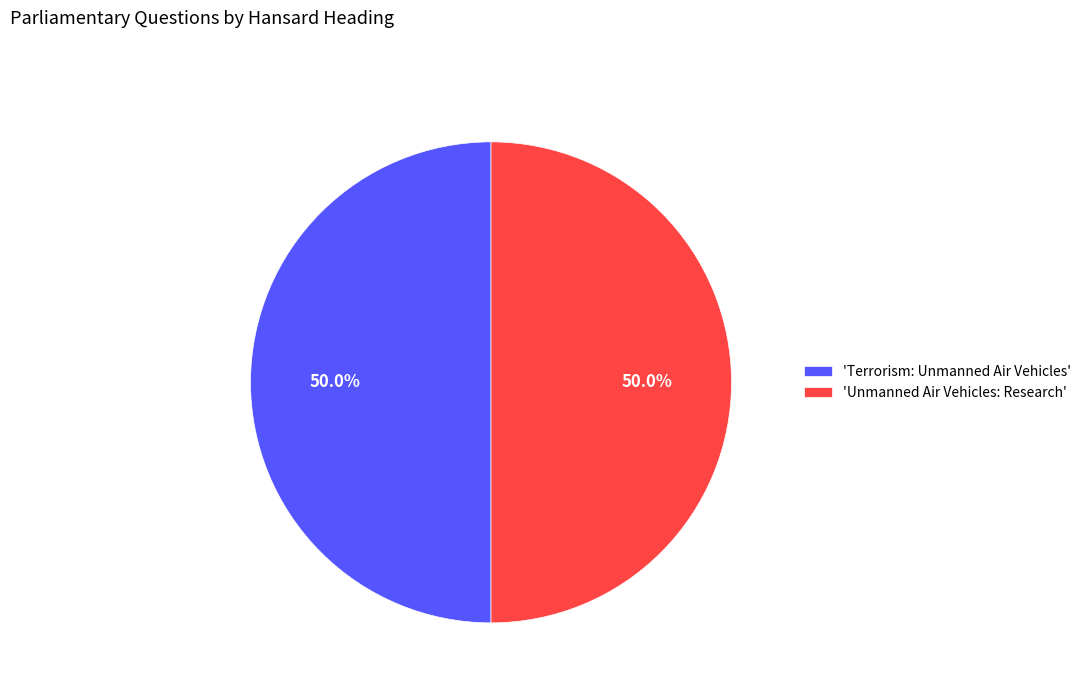

Combined, do 'Unmanned Air Vehicles: Research' and 'Terrorism: Unmanned Air Vehicles' account for over 50%?

Yes